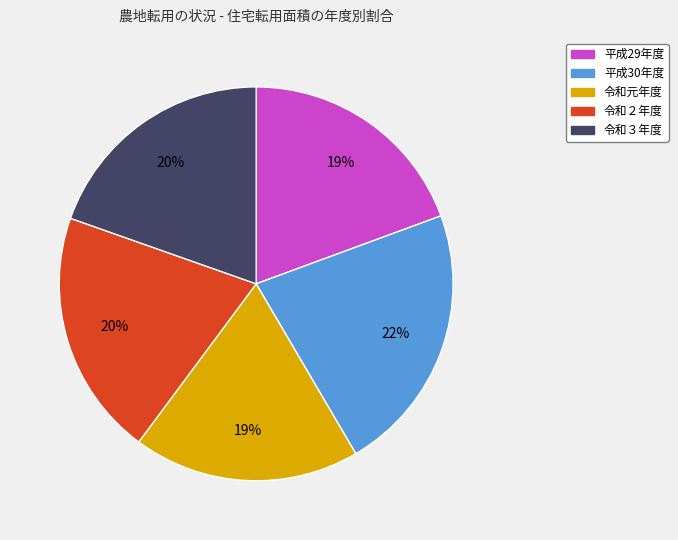

True or false: 令和元年度 accounts for 19% of the total.

True